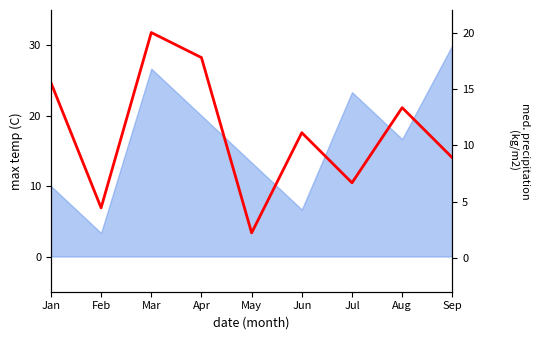

Is it true that the value at May is 3.5?

False